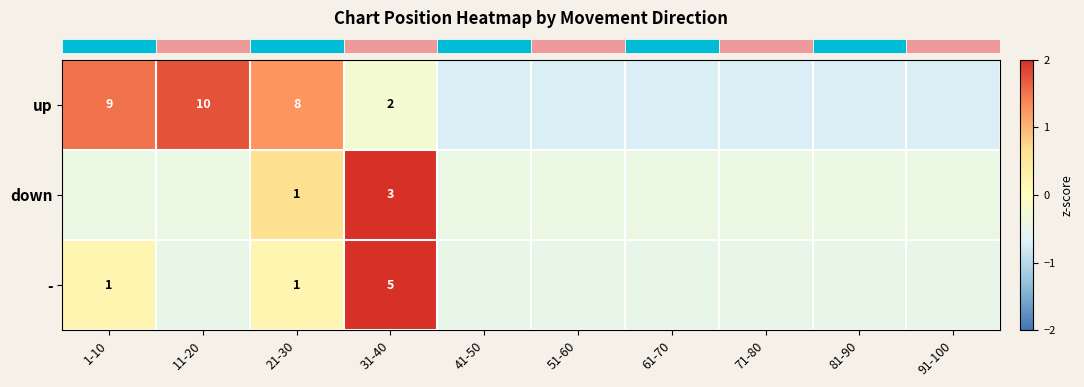

Is it true that row_1 equals -0.7 at 41-50?

False